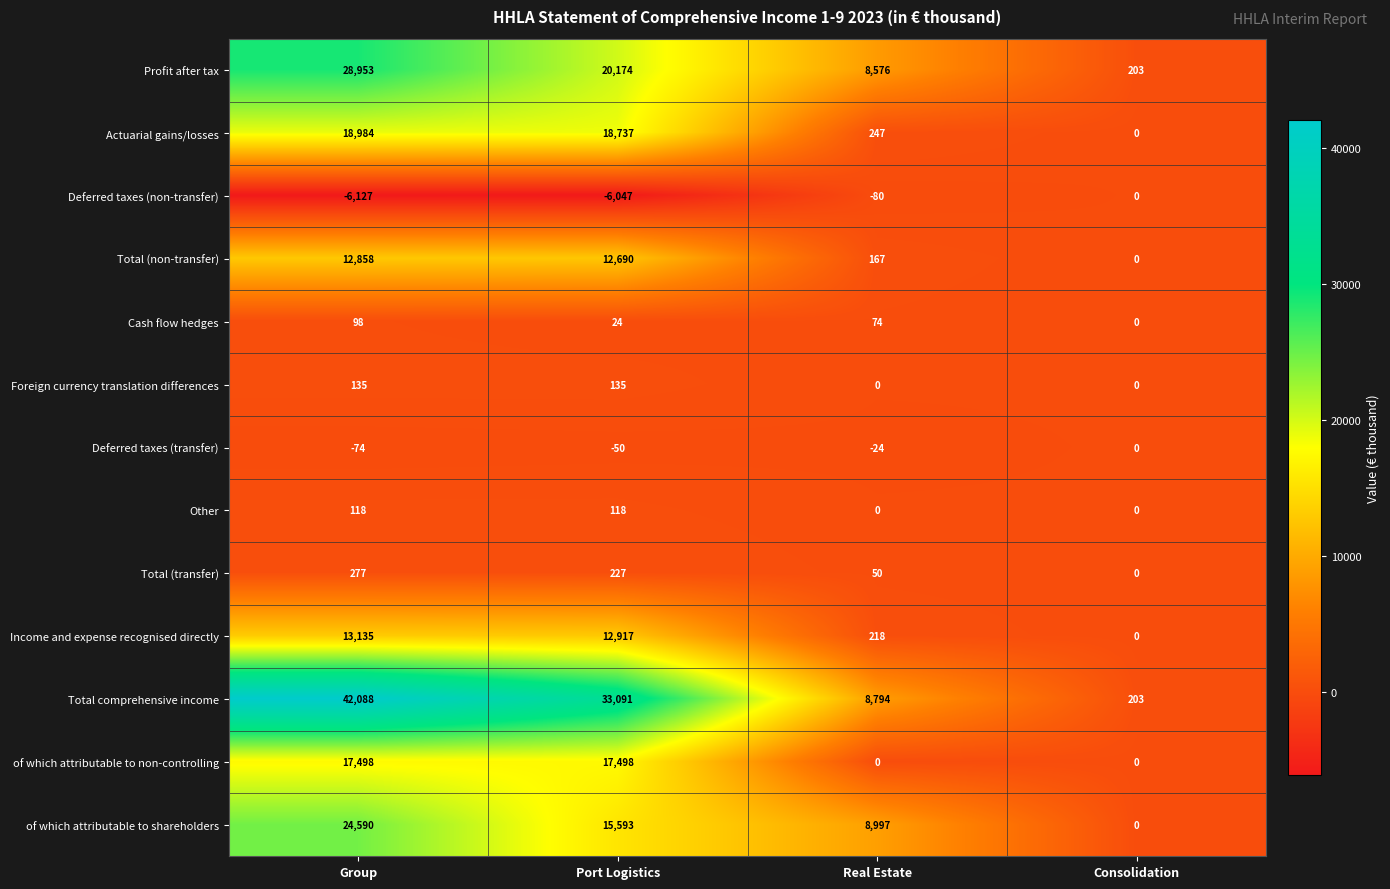

At how many categories does at least one series exceed 26849?

2